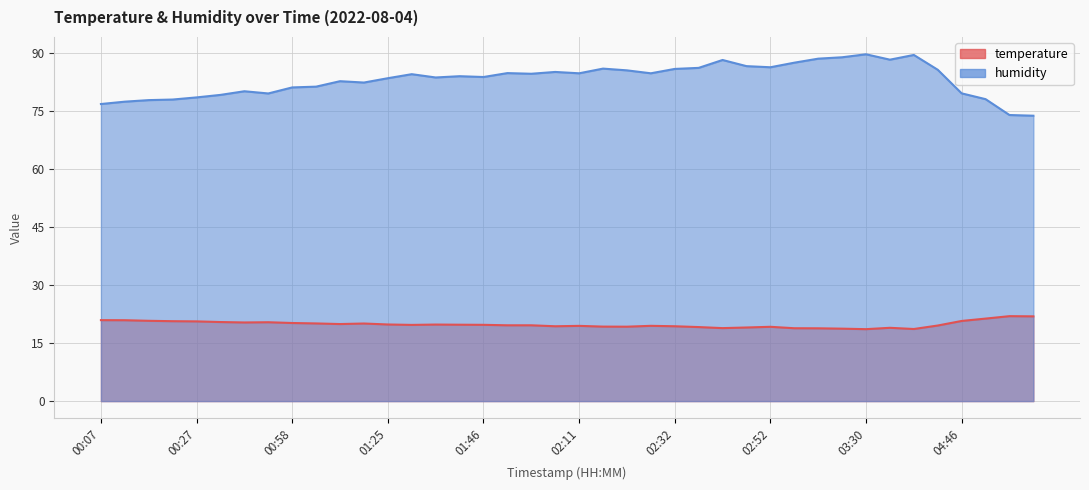

At which category does temperature reach its first local valley?

00:37